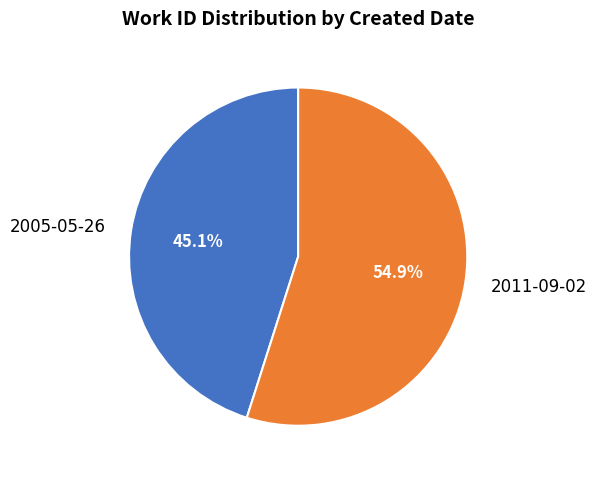

How many slices are in this pie chart?

2